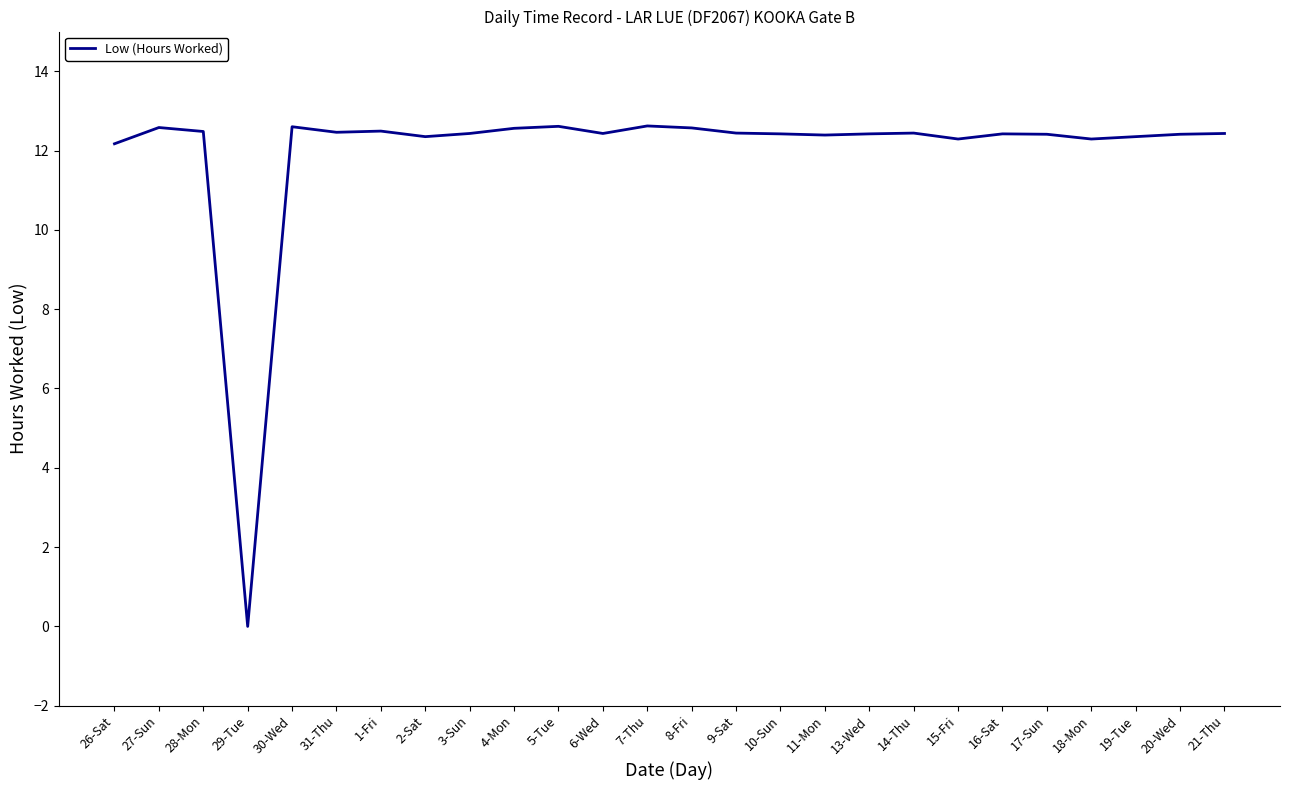

How many values are above zero?

25